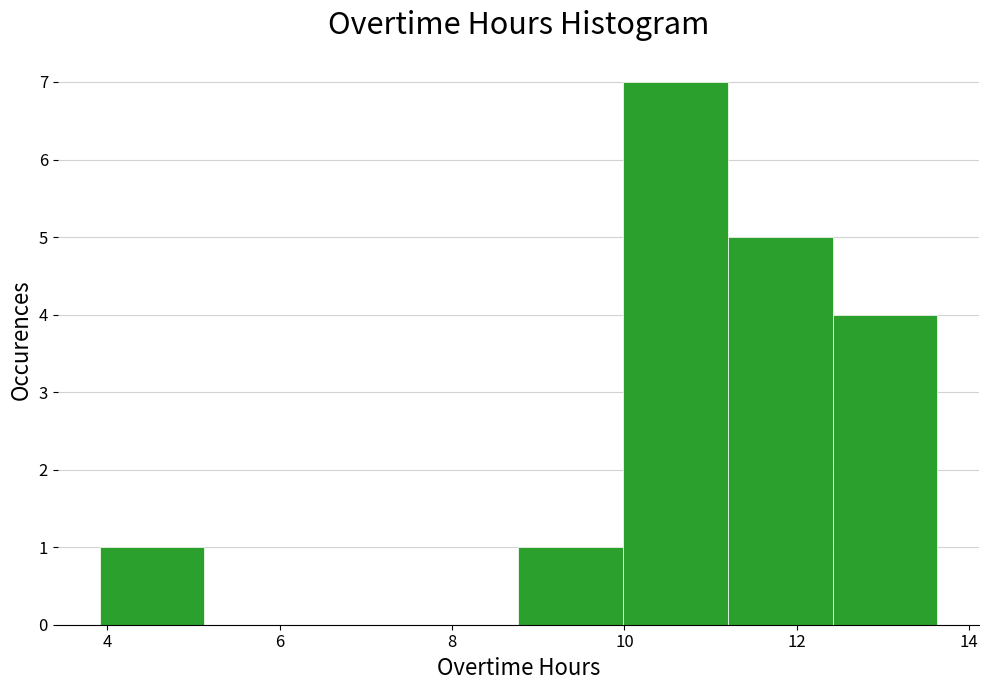

Which range on the x-axis has the tallest bar?

10.0 to 11.2